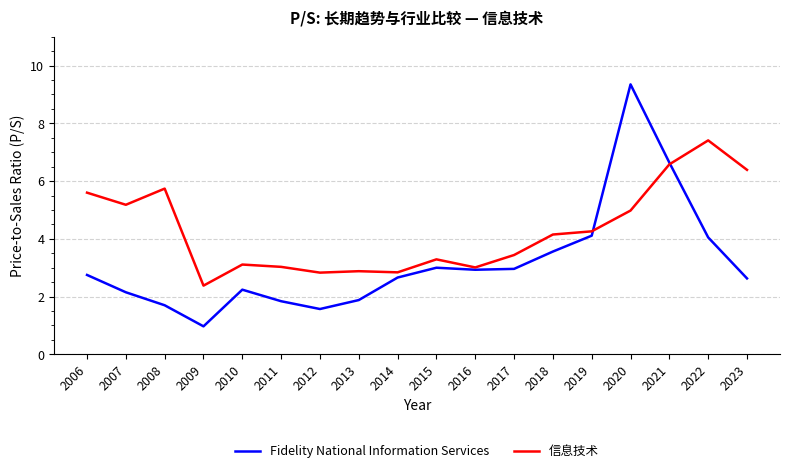

Which series has the largest range (max minus min)?

Fidelity National Information Services